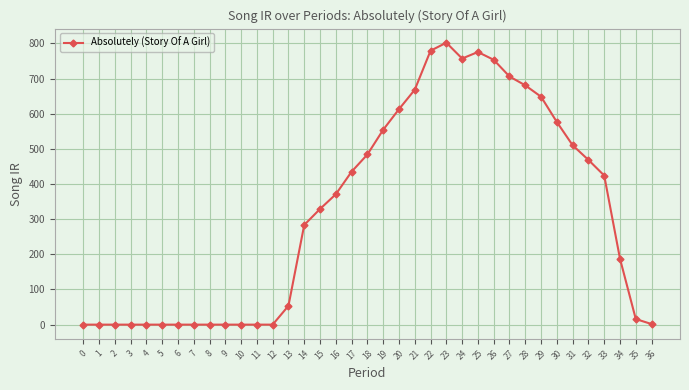

Which label corresponds to the largest value in the chart?

23